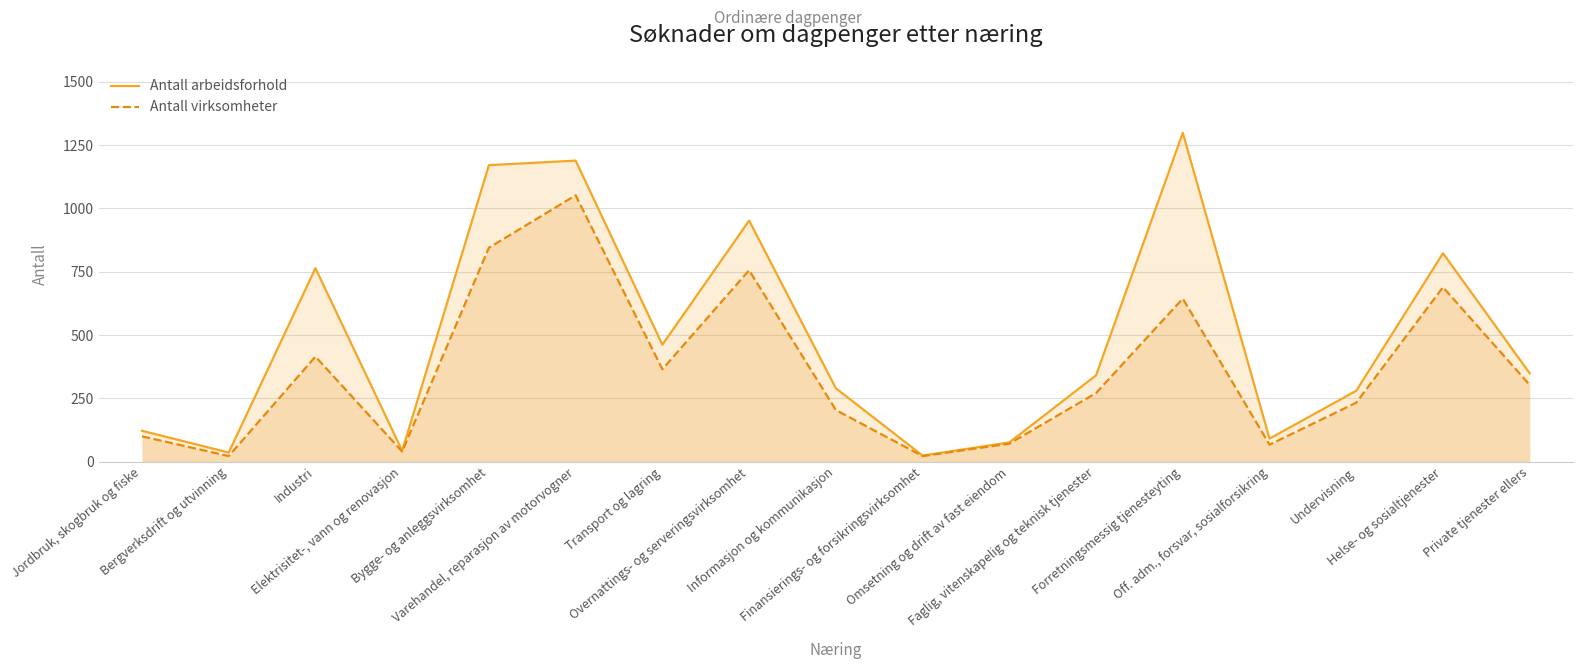

What are all the series names shown in the legend?

Antall arbeidsforhold, Antall virksomheter